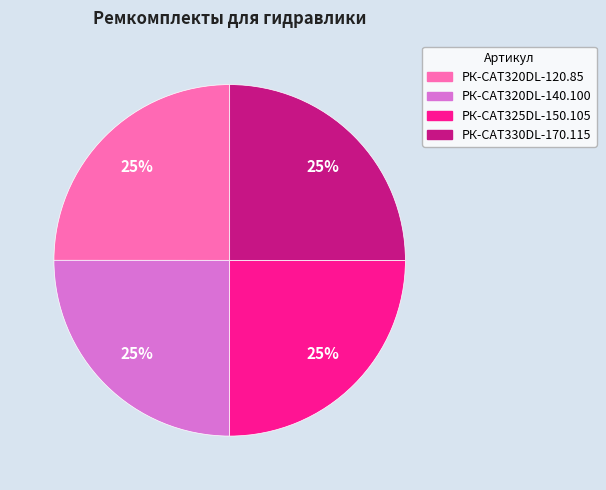

Count the number of slices in the pie.

4